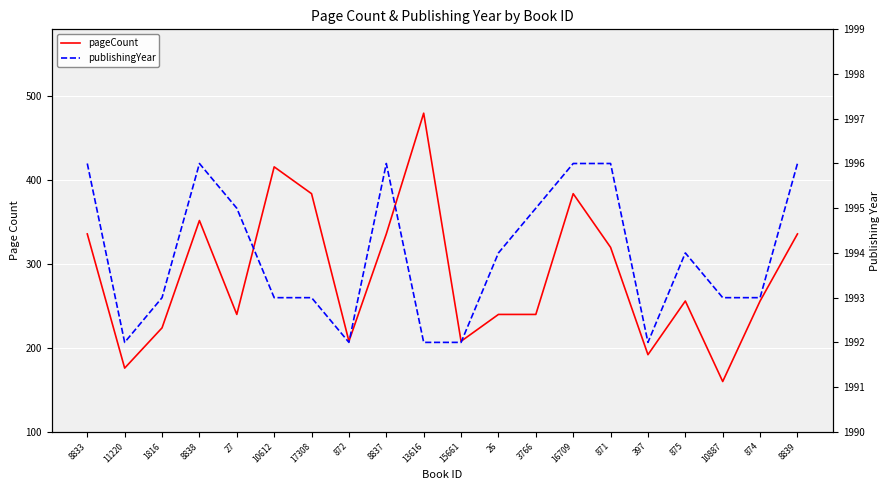

Which category has the lowest value in the publishingYear series?

11220